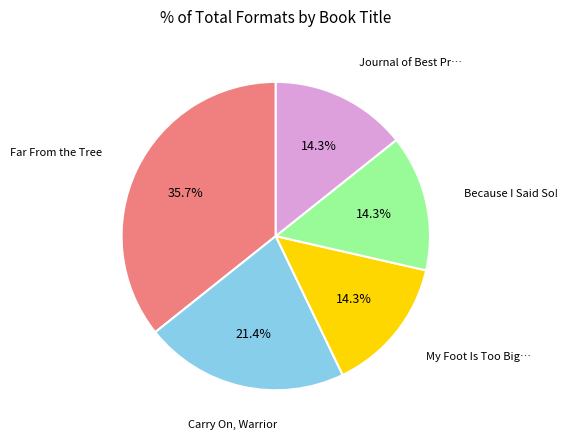

Is there a majority slice in this chart?

No